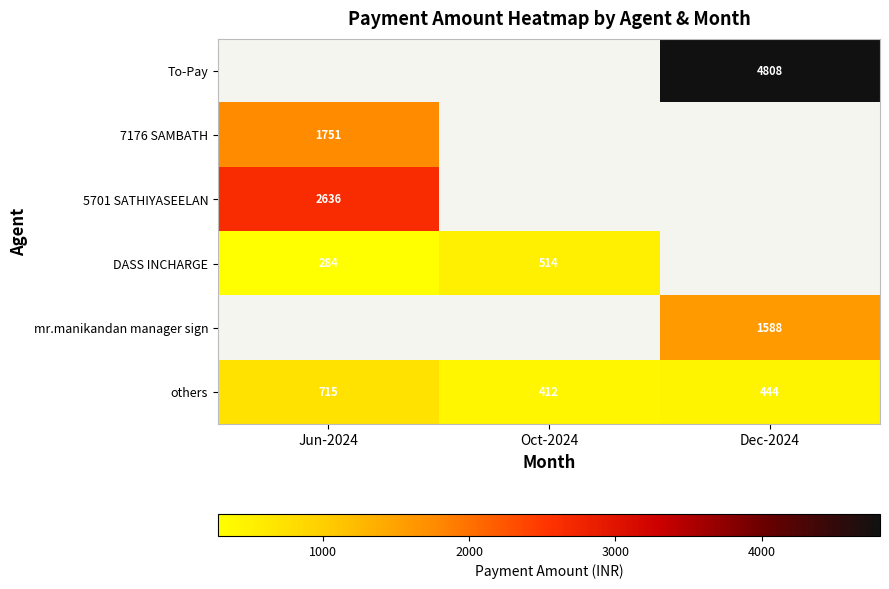

At which label does others first exceed 444?

Jun-2024